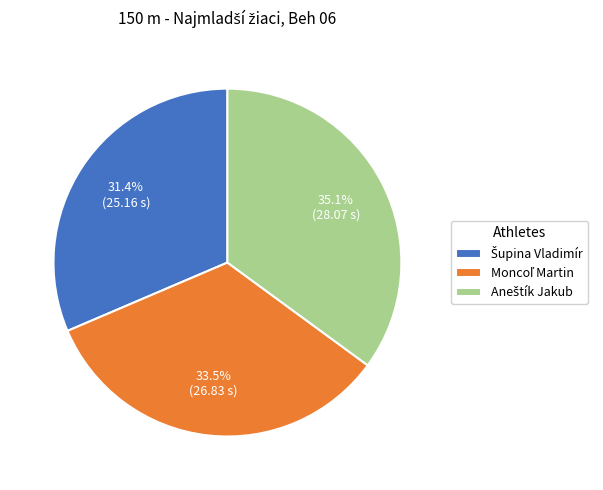

Is there a majority slice in this chart?

No